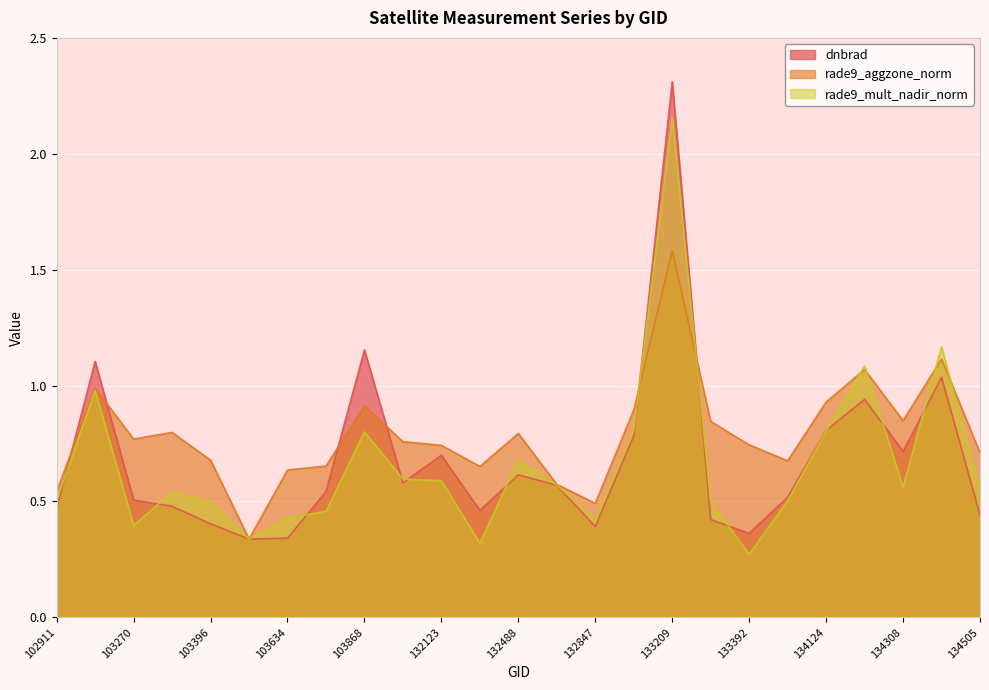

How many distinct data groups are displayed?

3